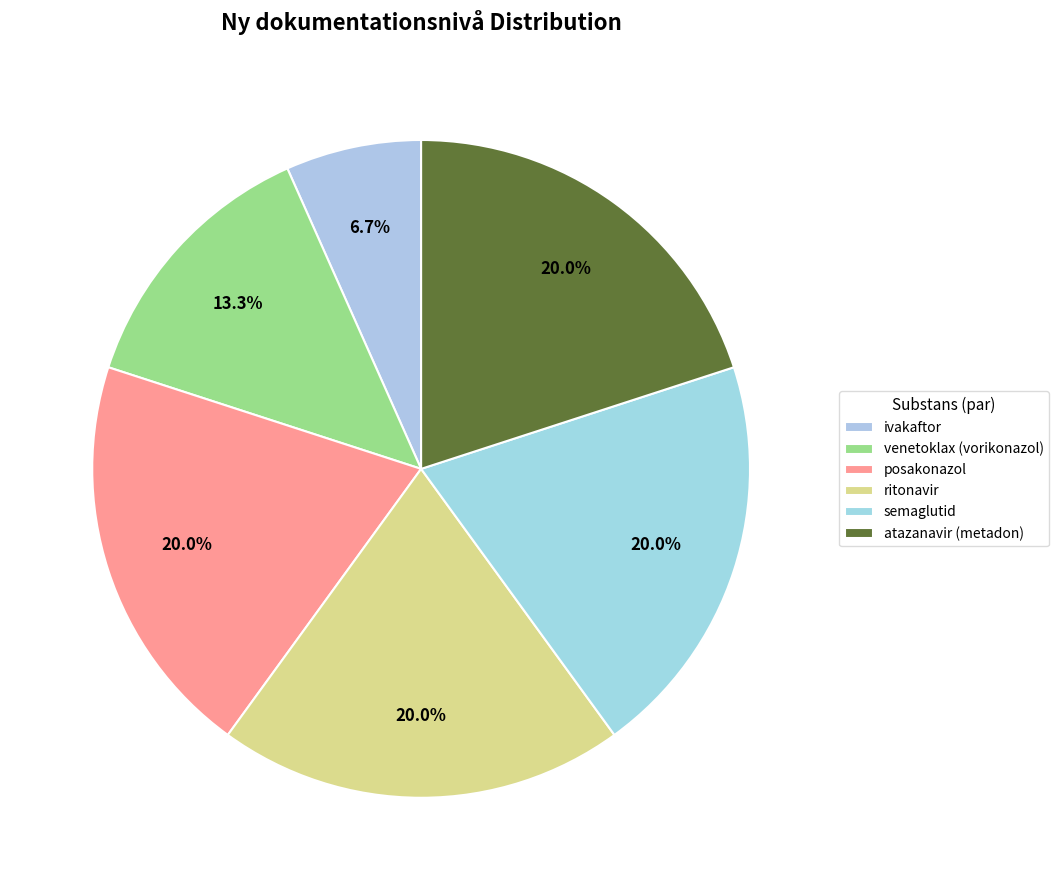

Which category has the biggest portion of the pie?

posakonazol